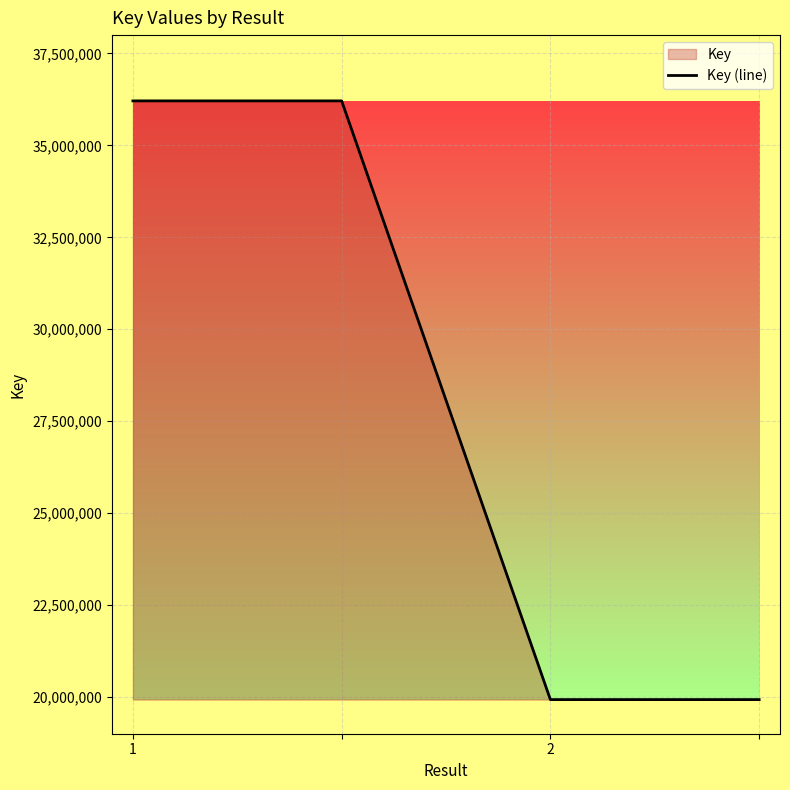

Is it true that the value at 2 is 19928040?

True